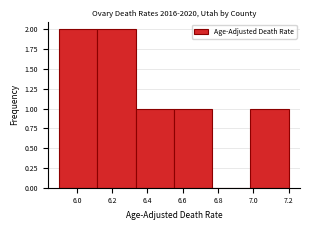

Reading left to right, list every bar in this chart as the range it spans on the x-axis followed by its height. Neither the bar edges nor the heights are printed on the chart, so give them approximately, as read against the axes.

5.90 to 6.12: 2
6.12 to 6.34: 2
6.34 to 6.56: 1
6.56 to 6.76: 1
6.76 to 6.98: 0
6.98 to 7.20: 1